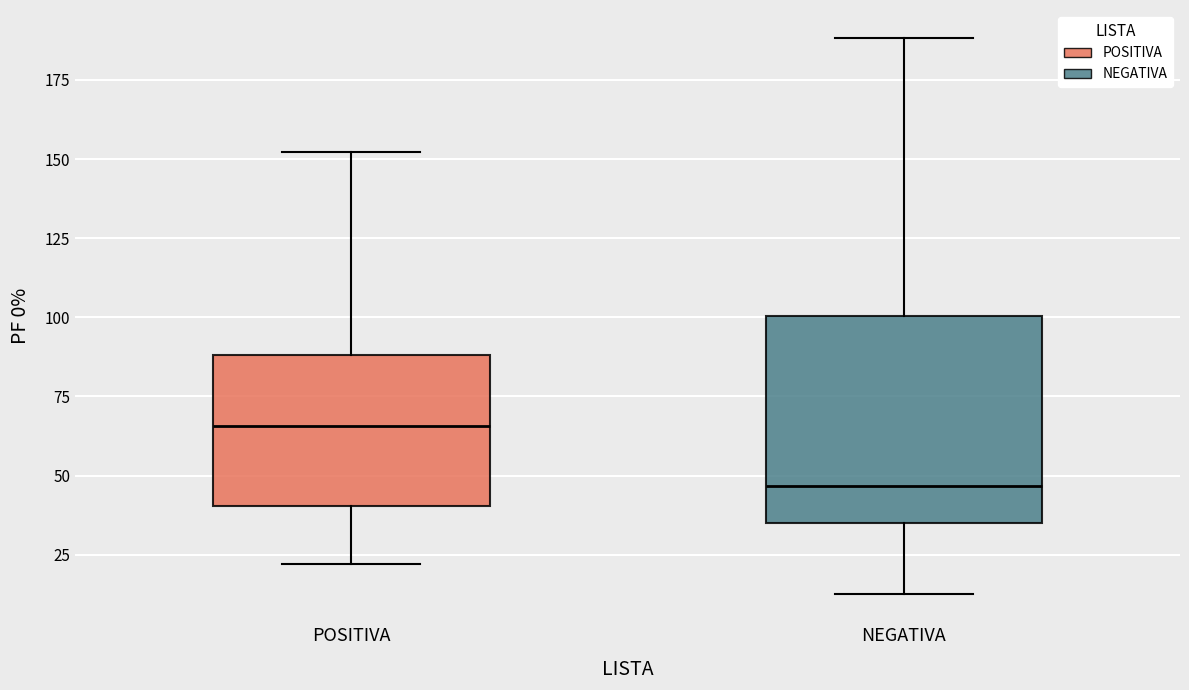

Reading left to right, read every box against the y-axis: the position of its median line, the range the box covers, and the ends of its whiskers. The values are not printed on the chart, so give them approximately, as read against the axis.

POSITIVA: median 65, box 40 to 90, whiskers 20 to 150
NEGATIVA: median 45, box 35 to 100, whiskers 10 to 190